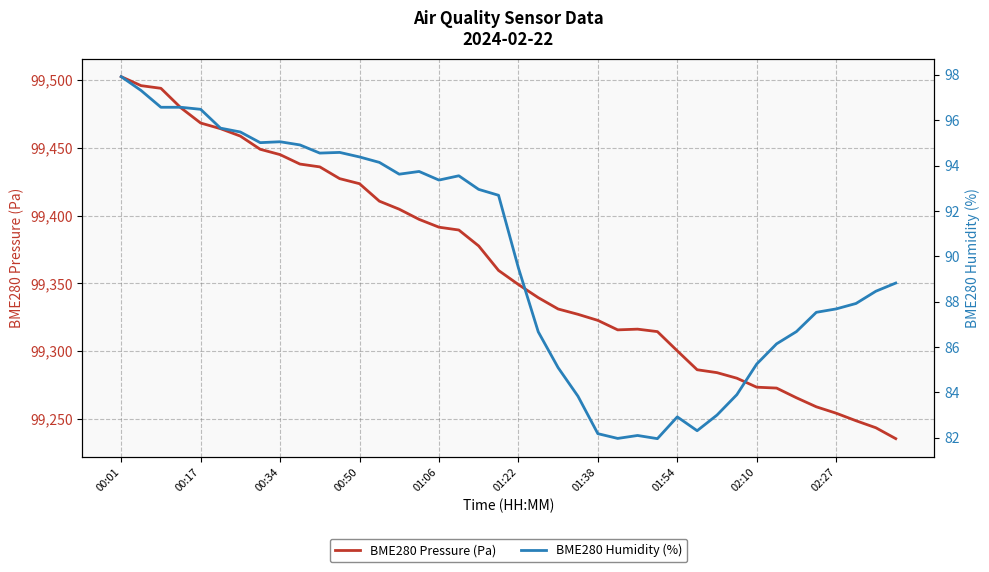

List the series in order of their overall mean, lowest first.

BME280 Humidity (%), BME280 Pressure (Pa)